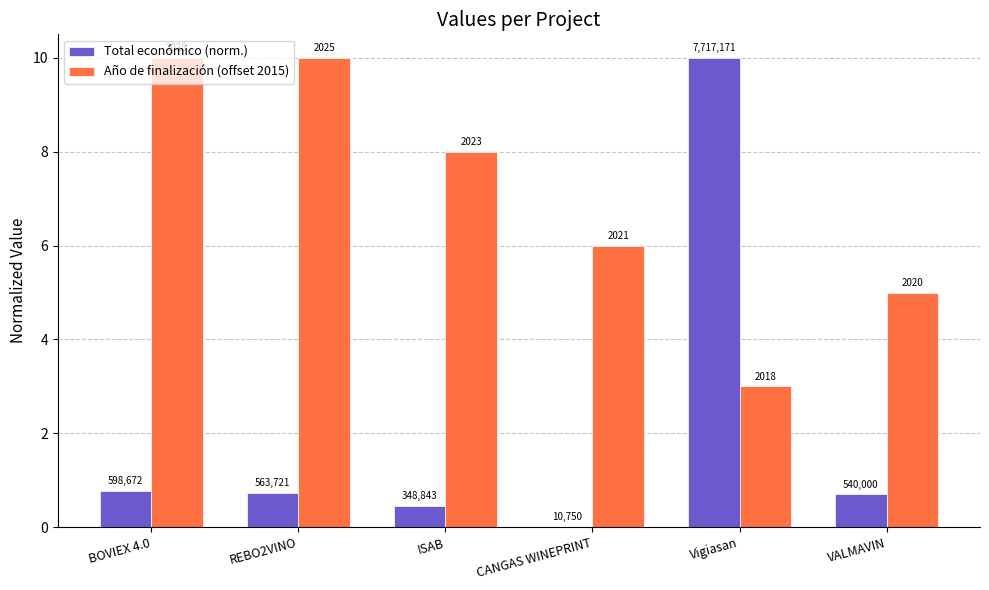

Reading left to right, extract all data points from this chart.

Total económico (norm.): 0.8	0.7	0.5	0.0	10.0	0.7
Año de finalización (offset 2015): 10.0	10.0	8.0	6.0	3.0	5.0